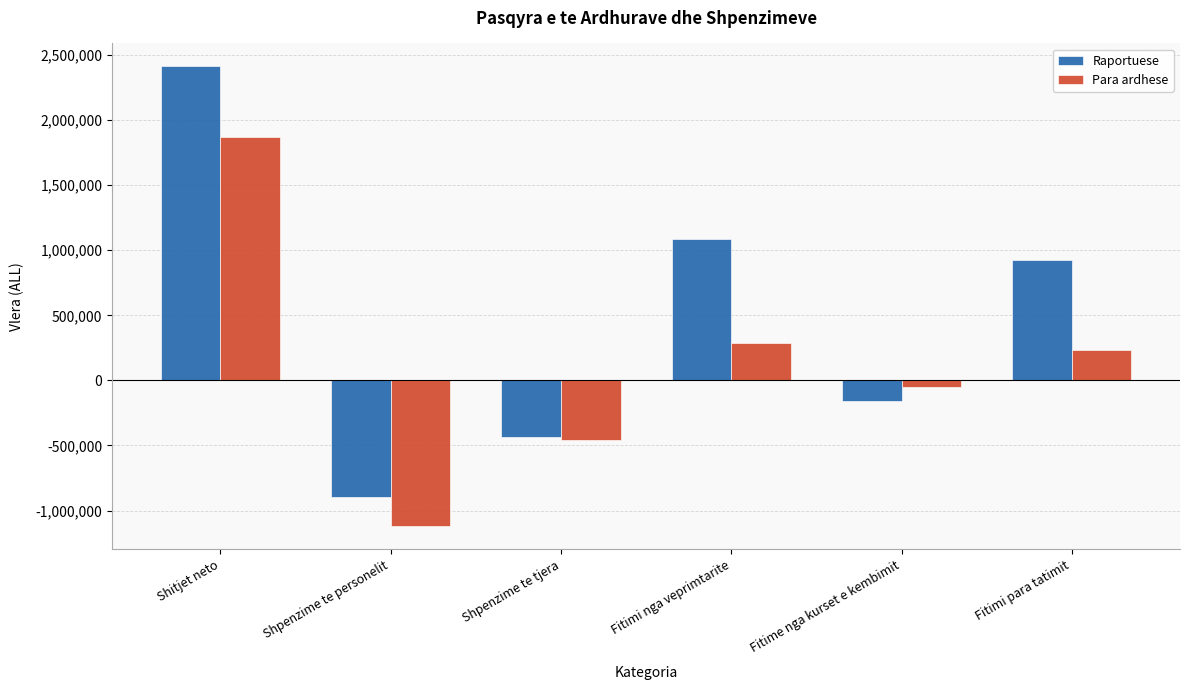

Is the value of Raportuese at Fitimi para tatimit greater than the value of Para ardhese at Shpenzime te personelit?

Yes